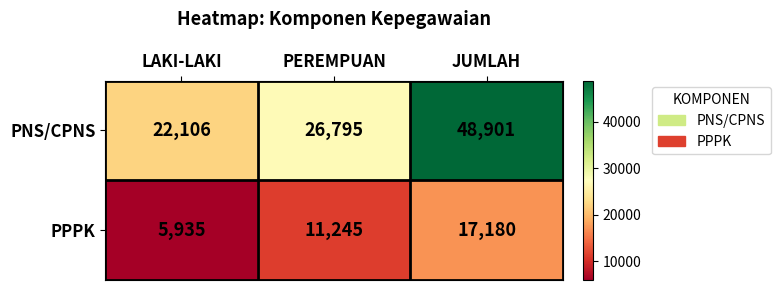

At which category is the sum across all series the highest?

JUMLAH